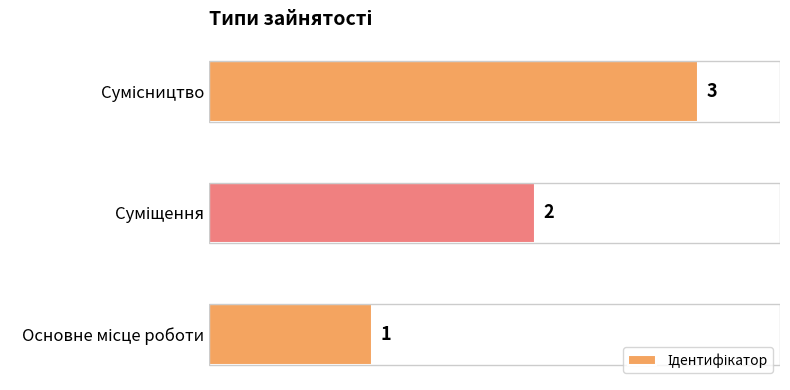

The chart shows a value of 1 at Основне місце роботи. True or false?

True